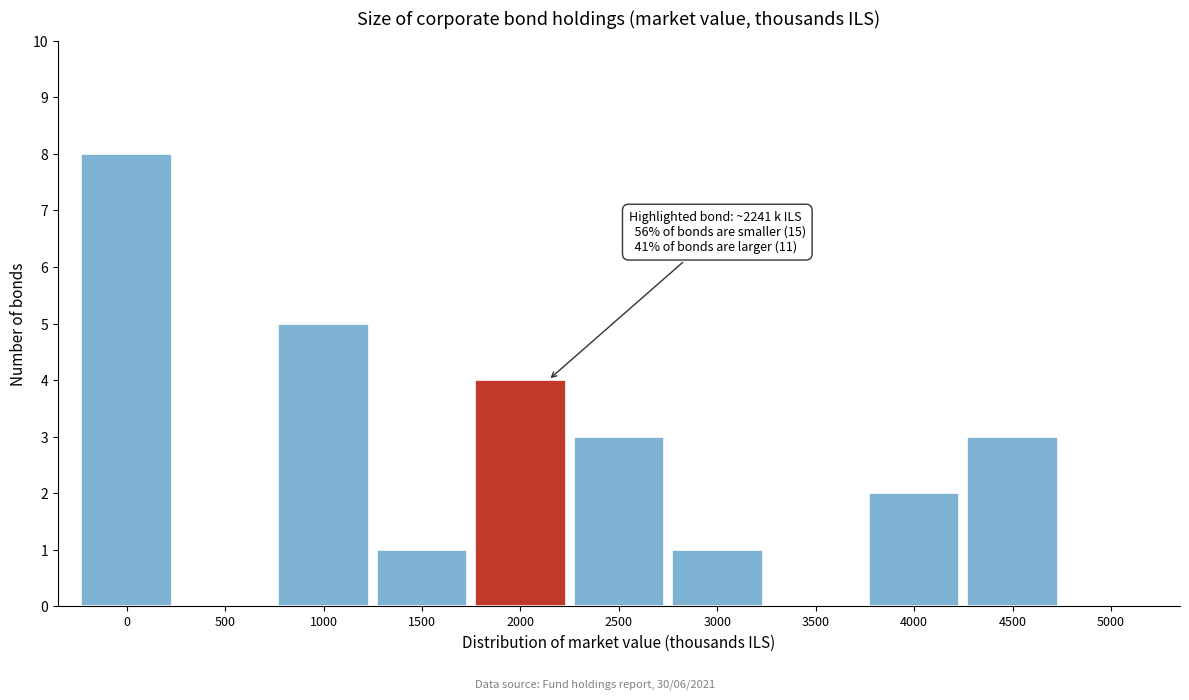

Reading left to right, extract all data points from this chart.

0=8	500=0	1000=5	1500=1	2000=4	2500=3	3000=1	3500=0	4000=2	4500=3	5000=0